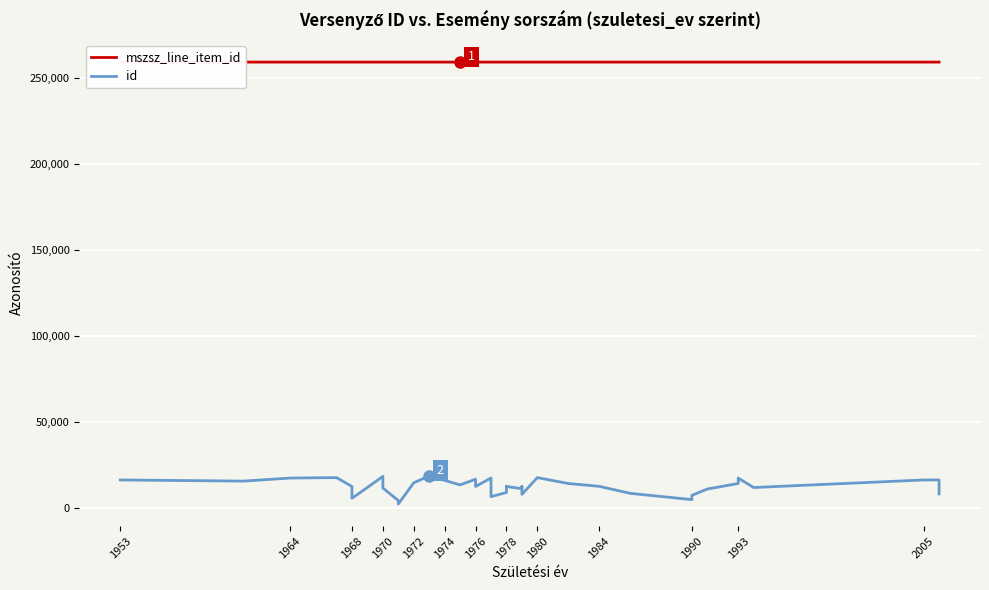

How many values in the id series exceed 12716?

19